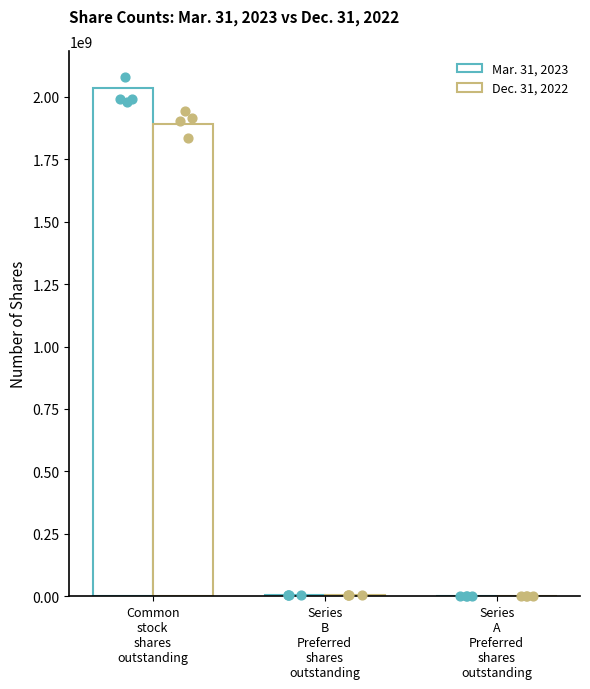

What are all the series names shown in the legend?

Mar. 31, 2023, Dec. 31, 2022